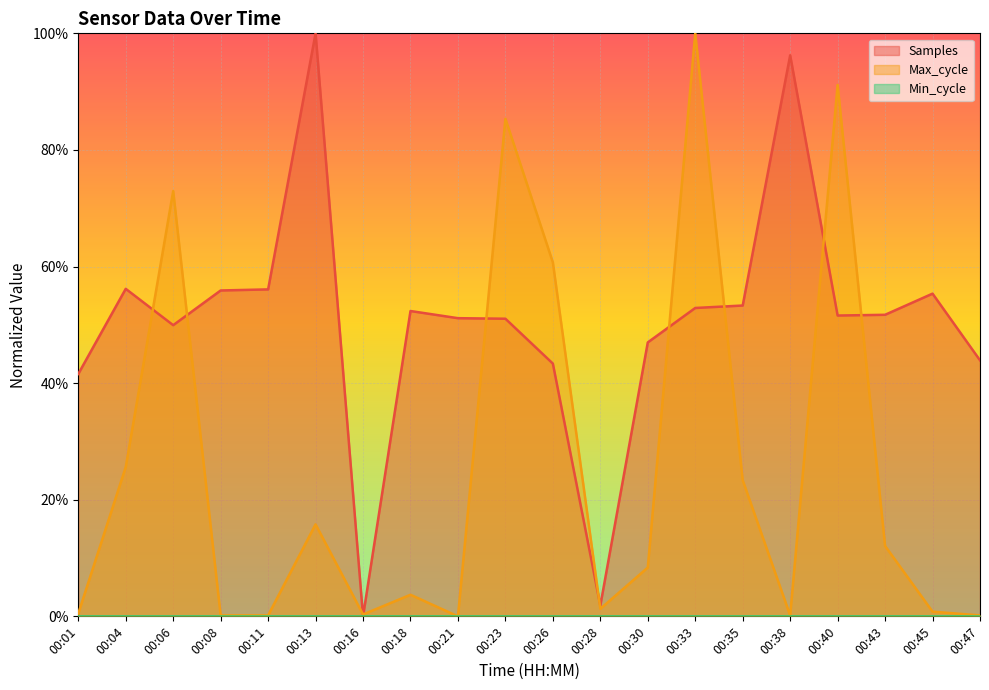

Between which two adjacent categories do Samples and Max_cycle first intersect?

00:04 and 00:06